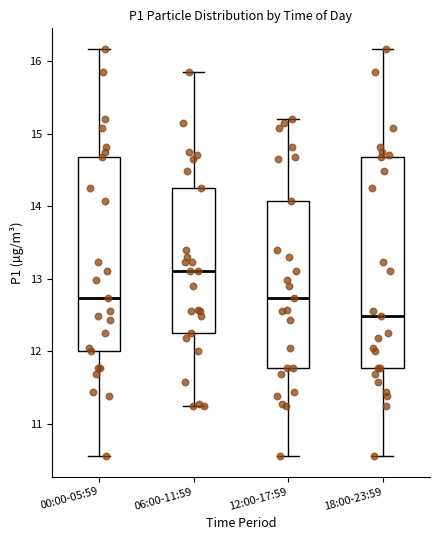

Which box's median line is the lowest?

18:00-23:59